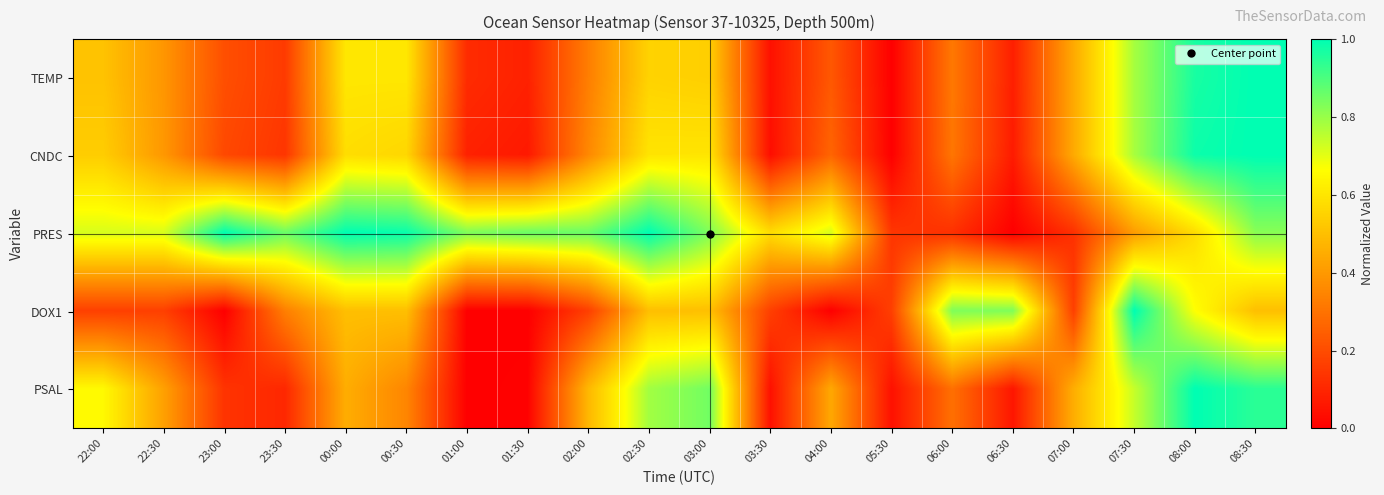

At which category does the chart reach its peak across all series?

08:30